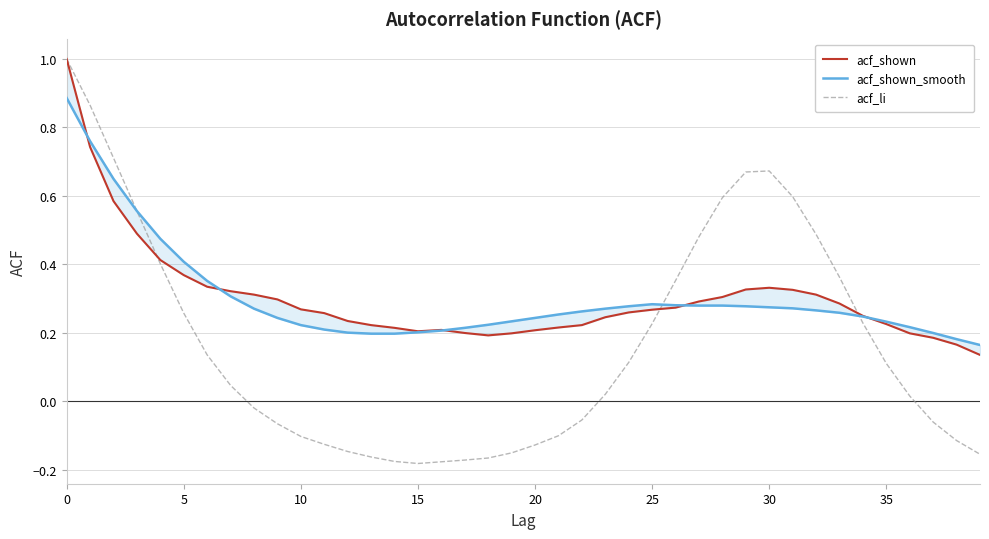

How many distinct data groups are displayed?

3